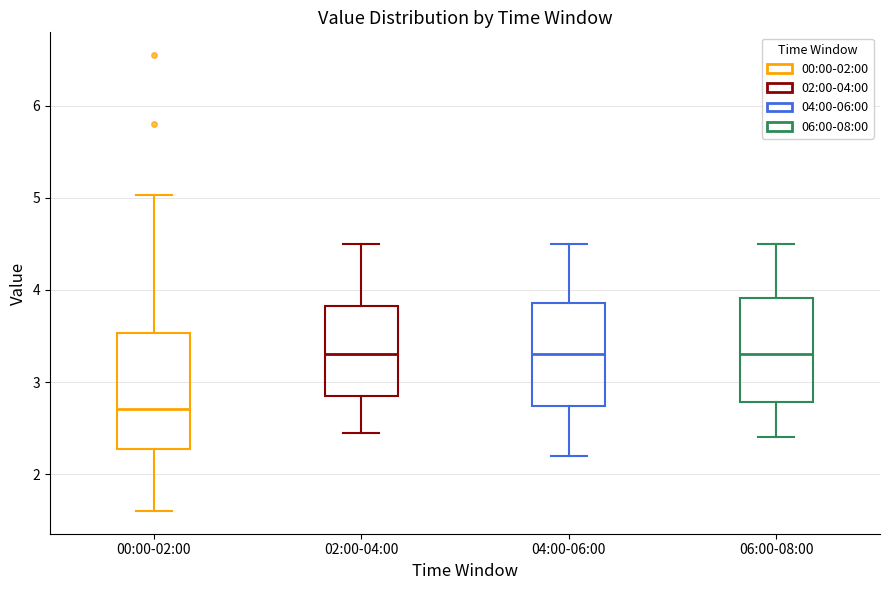

Reading left to right, transcribe this box plot: for each box, give where its median line is, the range the box spans, and where its two whiskers end, as read against the y-axis. The values are not printed on the chart, so give them approximately, as read against the axis.

00:00-02:00: median 2.7, box 2.3 to 3.5, whiskers 1.6 to 5.0
02:00-04:00: median 3.3, box 2.9 to 3.8, whiskers 2.5 to 4.5
04:00-06:00: median 3.3, box 2.7 to 3.9, whiskers 2.2 to 4.5
06:00-08:00: median 3.3, box 2.8 to 3.9, whiskers 2.4 to 4.5